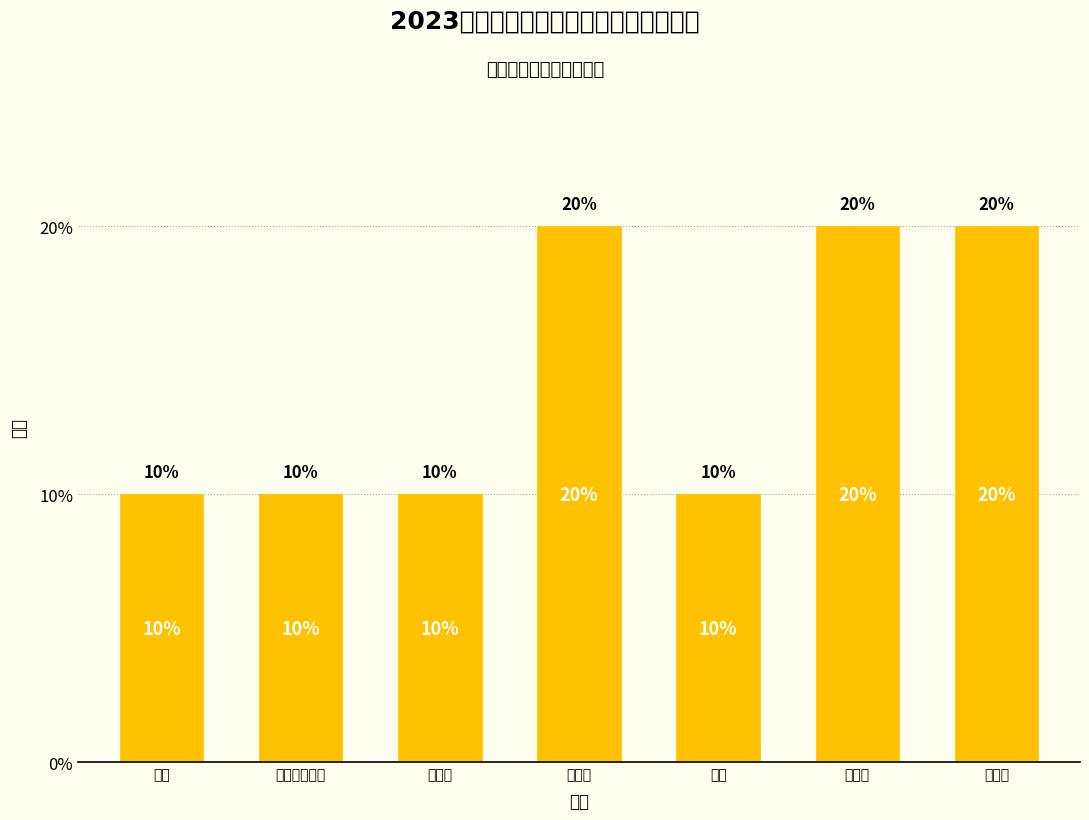

Reading left to right, list all the values displayed in this chart.

10	10	10	20	10	20	20